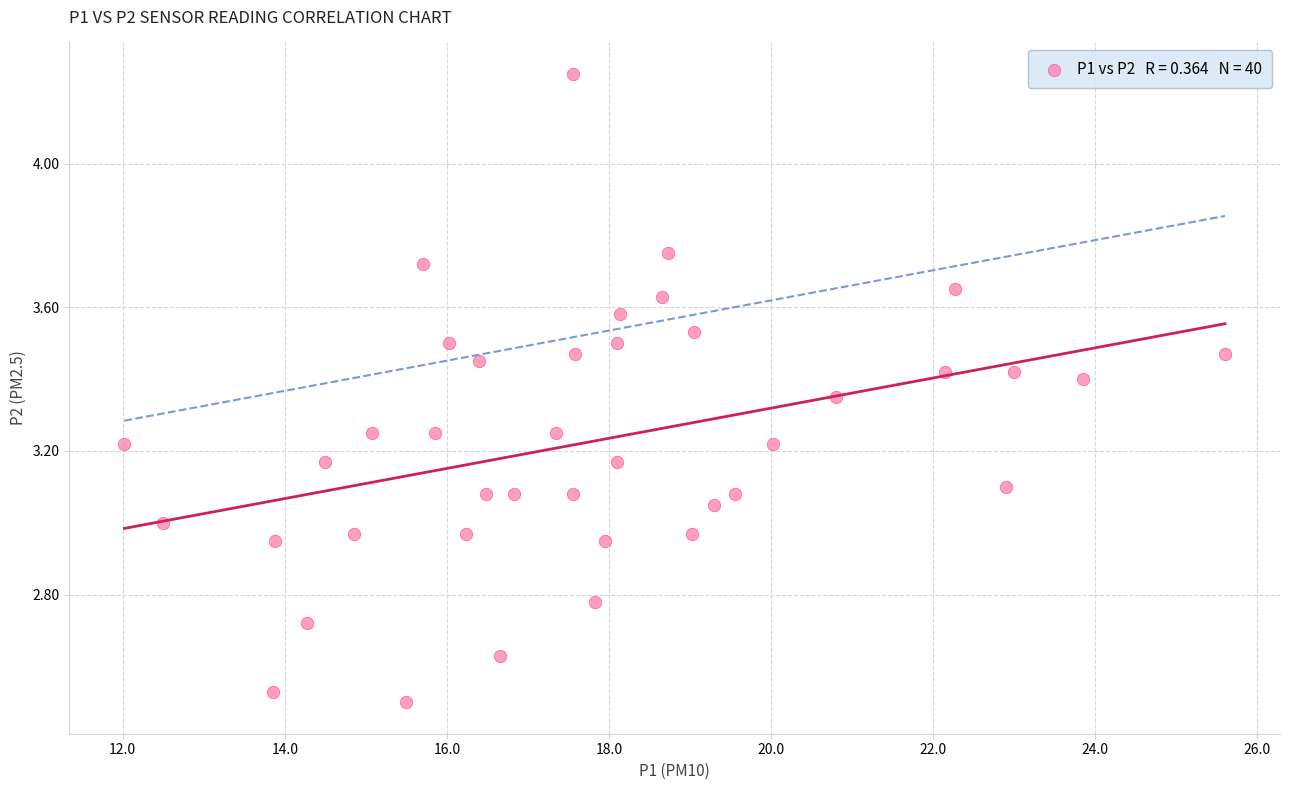

What is the range of X values (max minus min)?

13.6